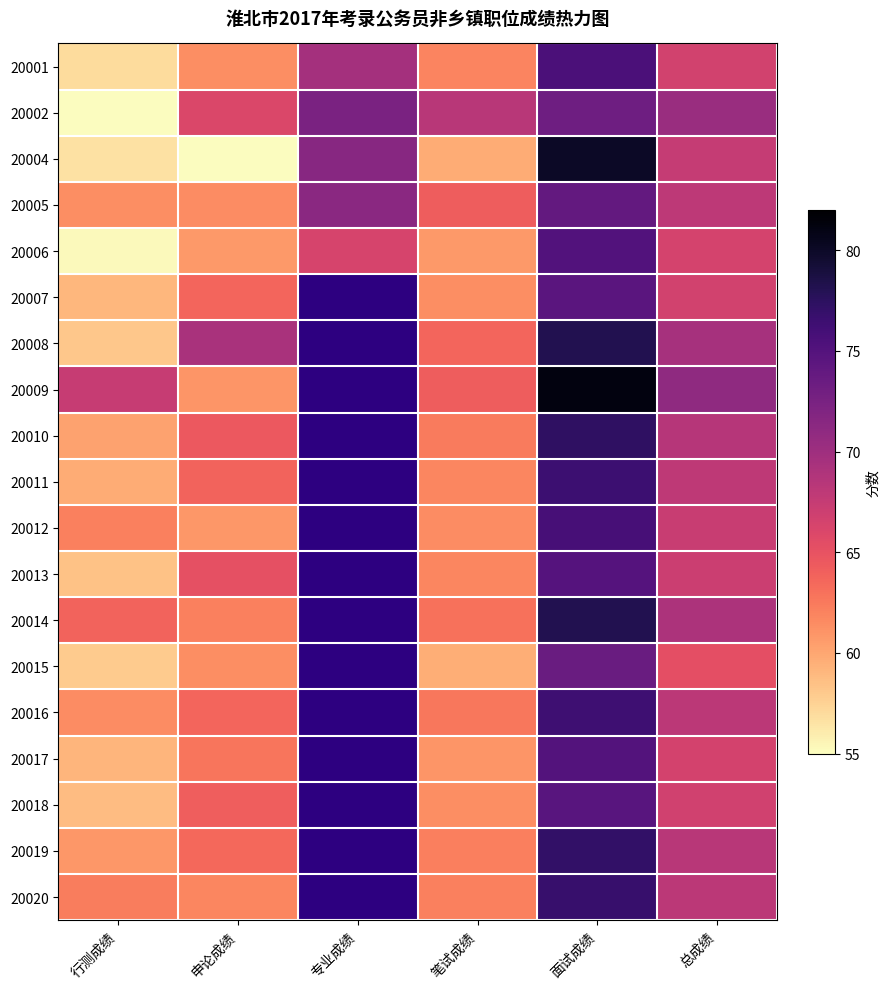

How many values in the 20015 series are below 59?

1